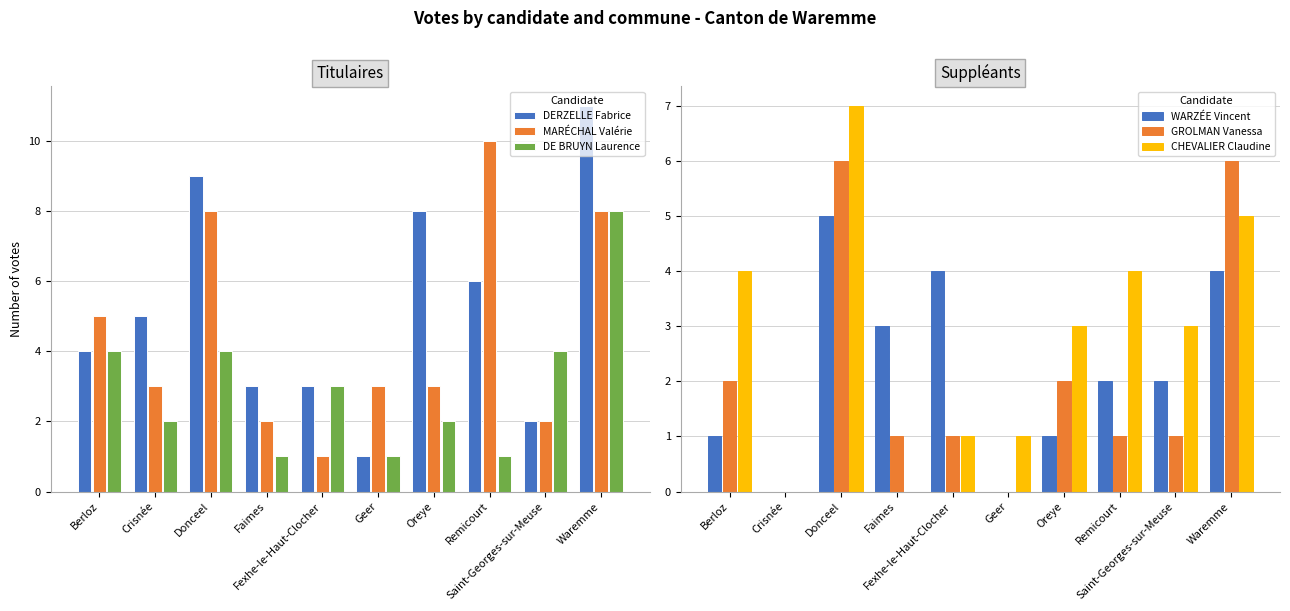

Is it true that GROLMAN Vanessa equals -4 at Crisnée?

False